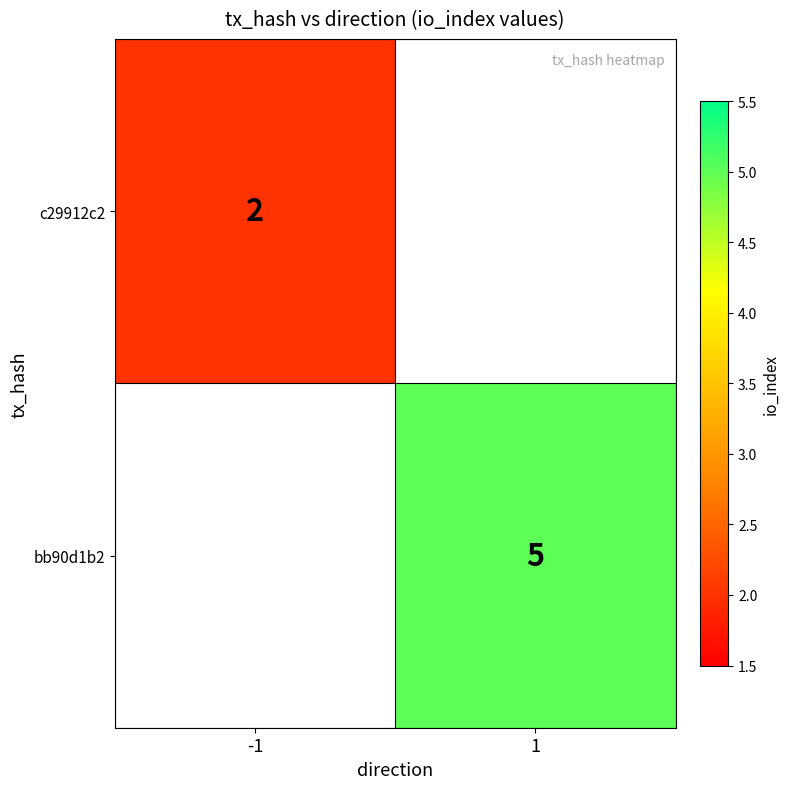

The value of bb90d1b2 at 1 is 3. True or false?

False